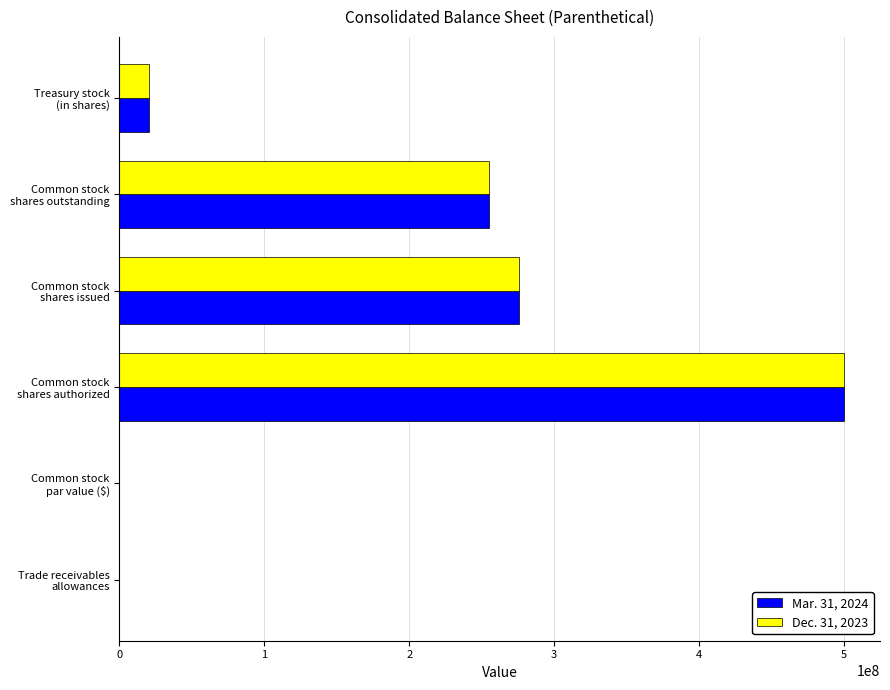

Which category has the highest value in the Dec. 31, 2023 series?

Common stock
shares authorized